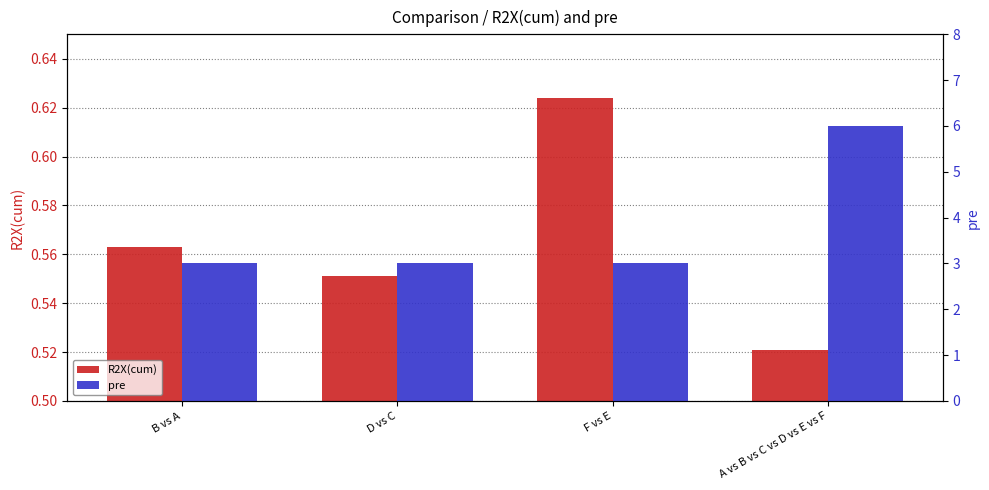

What position from the right is A vs B vs C vs D vs E vs F?

1